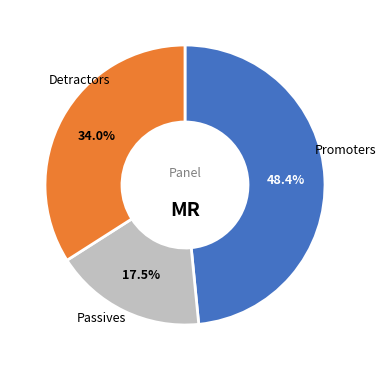

Is there a majority slice in this chart?

No